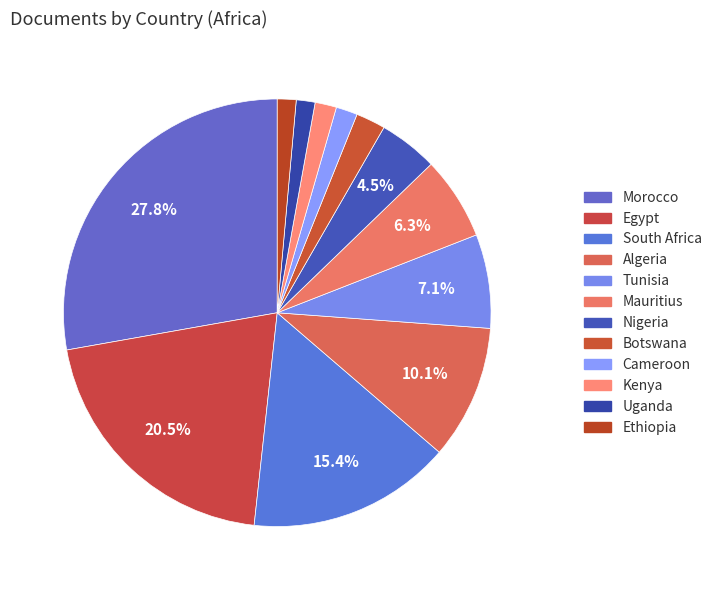

Is there a majority slice in this chart?

No